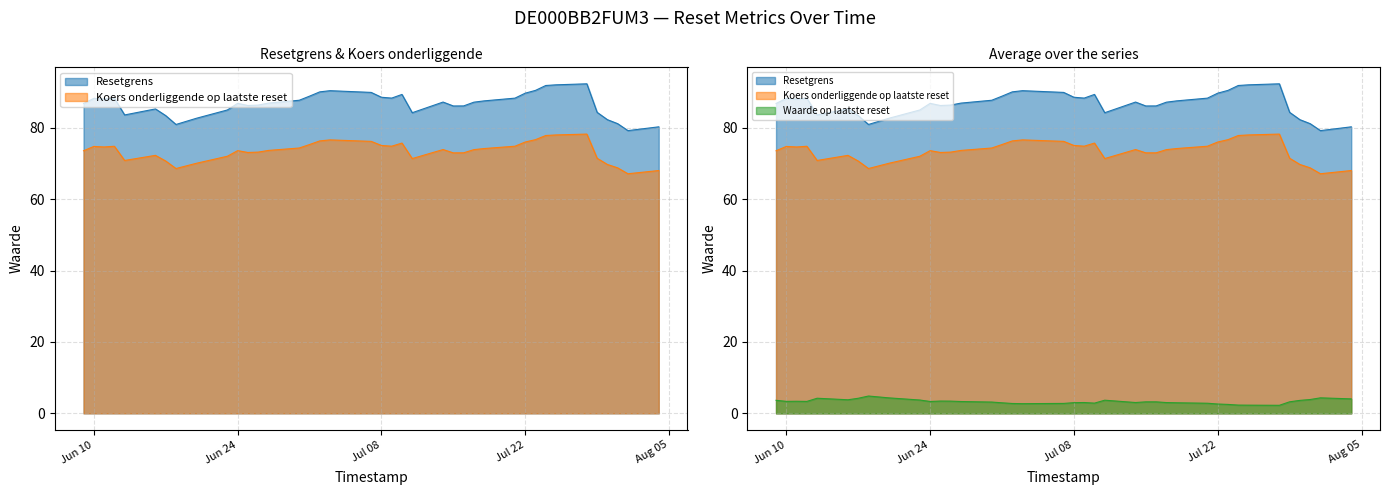

Which has a higher value, 2025-07-09 or 2025-08-01?

2025-07-09